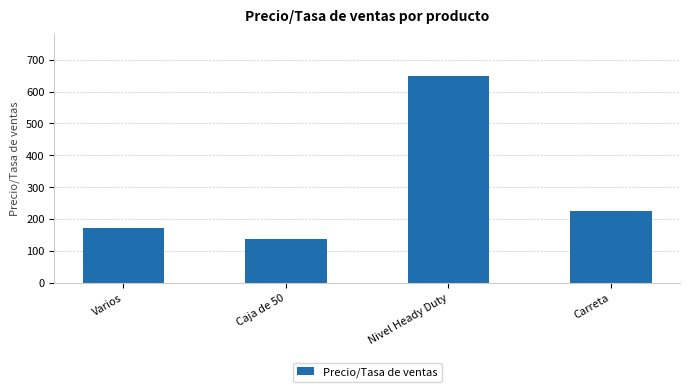

How many bars are there in total?

4